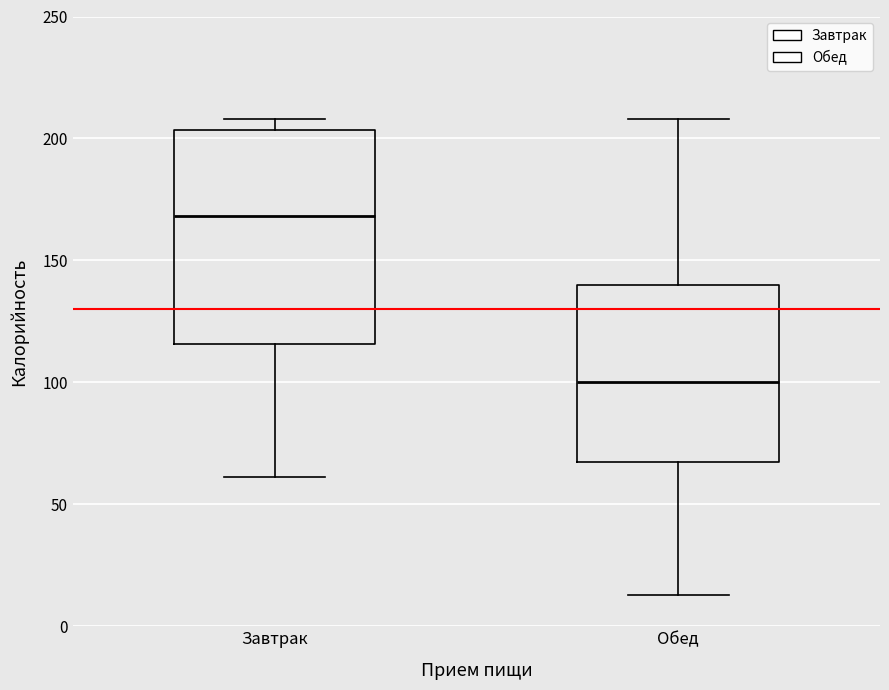

Where is the lower edge of the box for Завтрак on the y-axis? The values are not printed on the chart, so give them approximately, as read against the axis.

115